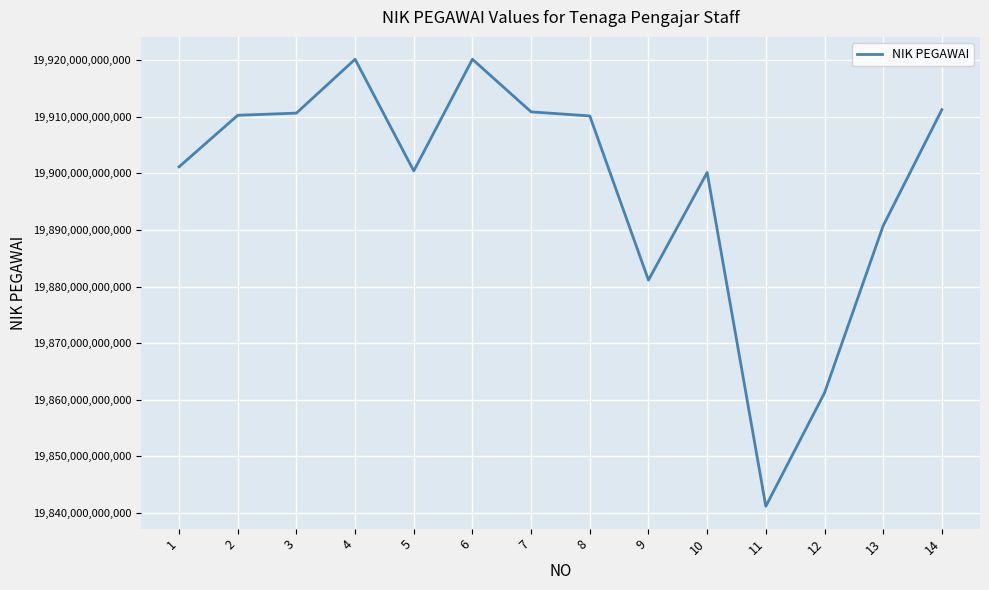

The chart shows a value of 19910220201609 at 2. True or false?

True